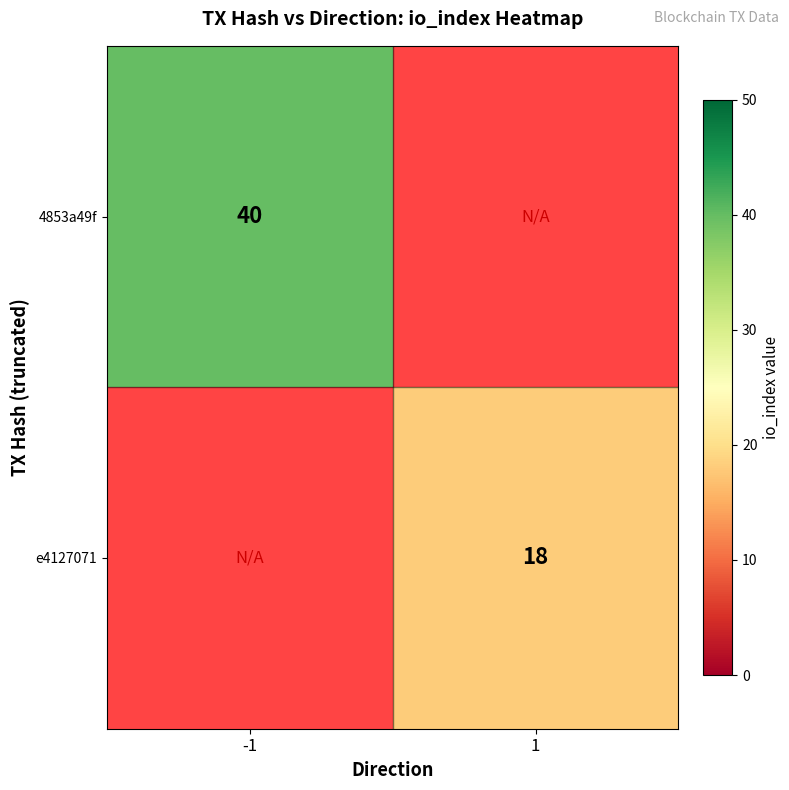

The e4127071 series shows 18 at 1. True or false?

True